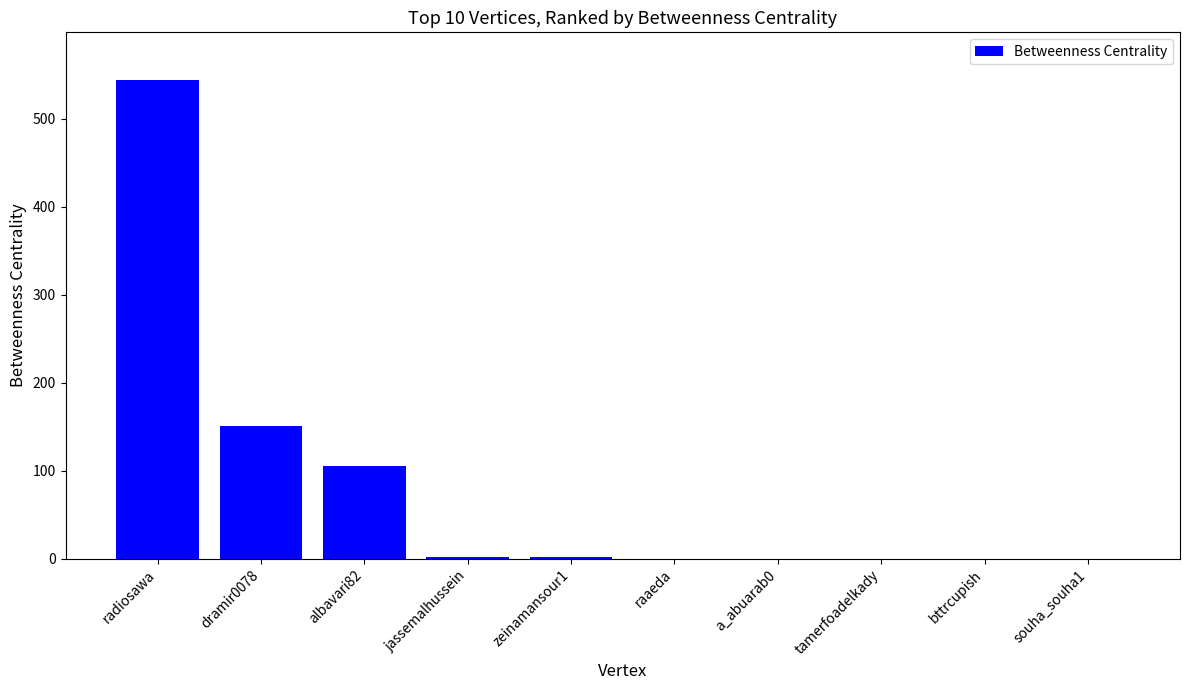

What is the greatest value displayed?

544